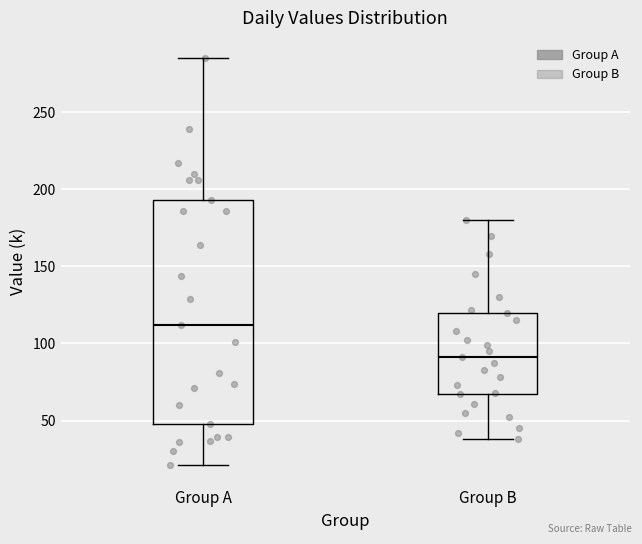

Reading left to right, transcribe this box plot: for each box, give where its median line is, the range the box spans, and where its two whiskers end, as read against the y-axis. The values are not printed on the chart, so give them approximately, as read against the axis.

Group A: median 110, box 50 to 195, whiskers 20 to 285
Group B: median 90, box 65 to 120, whiskers 40 to 180